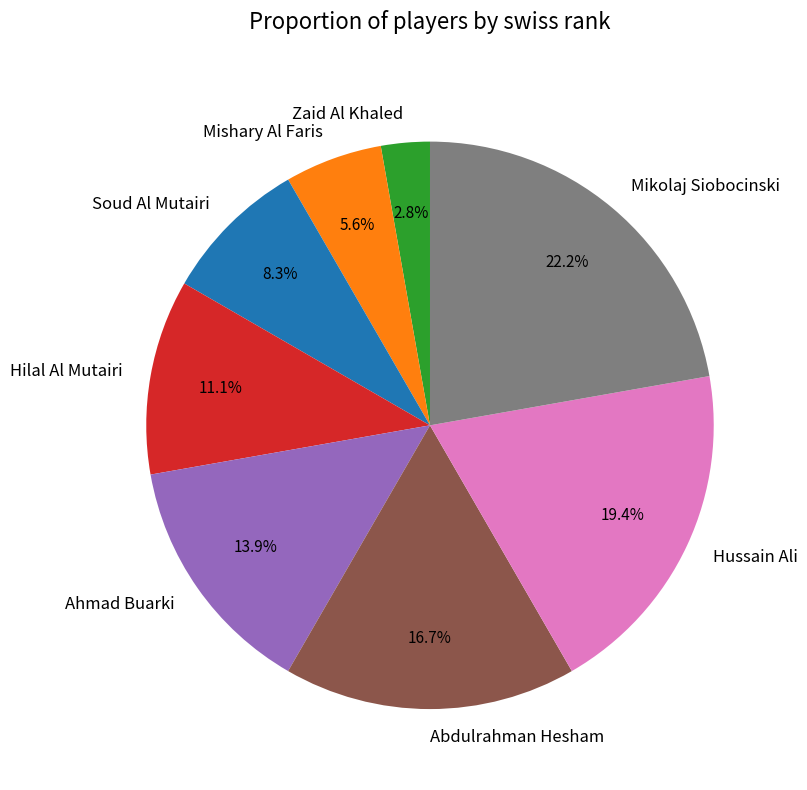

Which category has the smallest portion of the pie?

Zaid Al Khaled